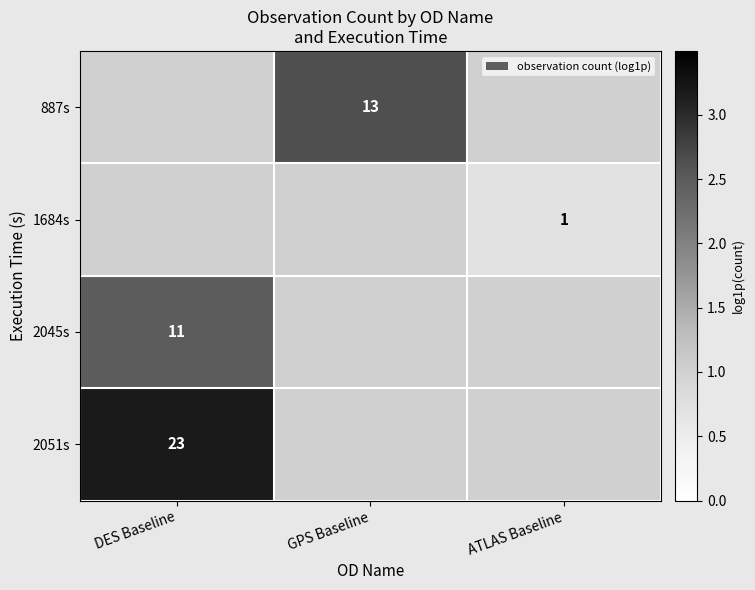

The value of 2045s at DES Baseline is 2.5. True or false?

True